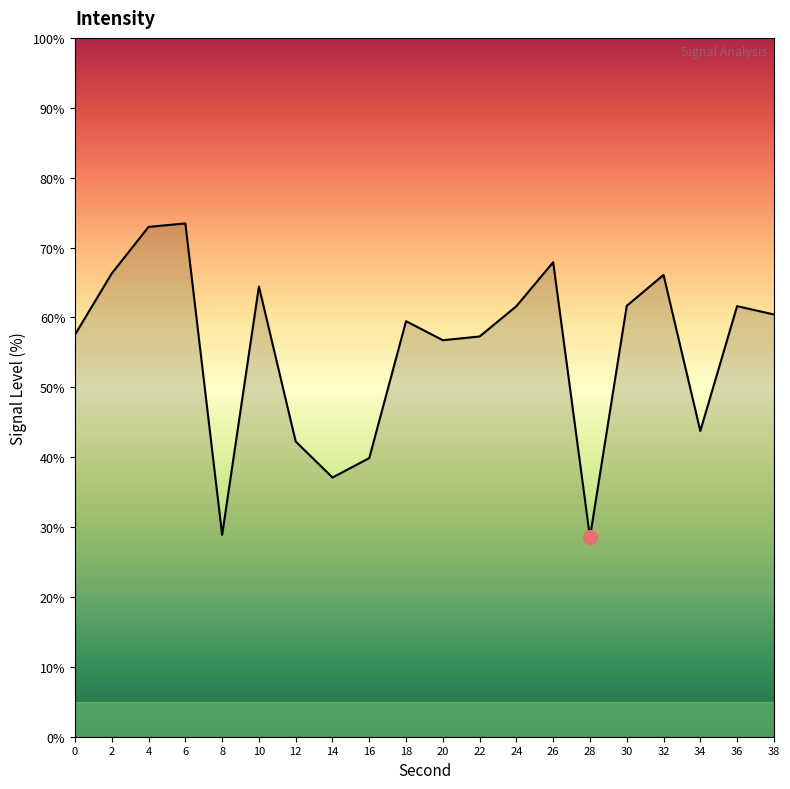

Rank the categories by value from highest to lowest.

6, 4, 26, 2, 32, 10, 30, 36, 24, 38, 18, 0, 22, 20, 34, 12, 16, 14, 8, 28